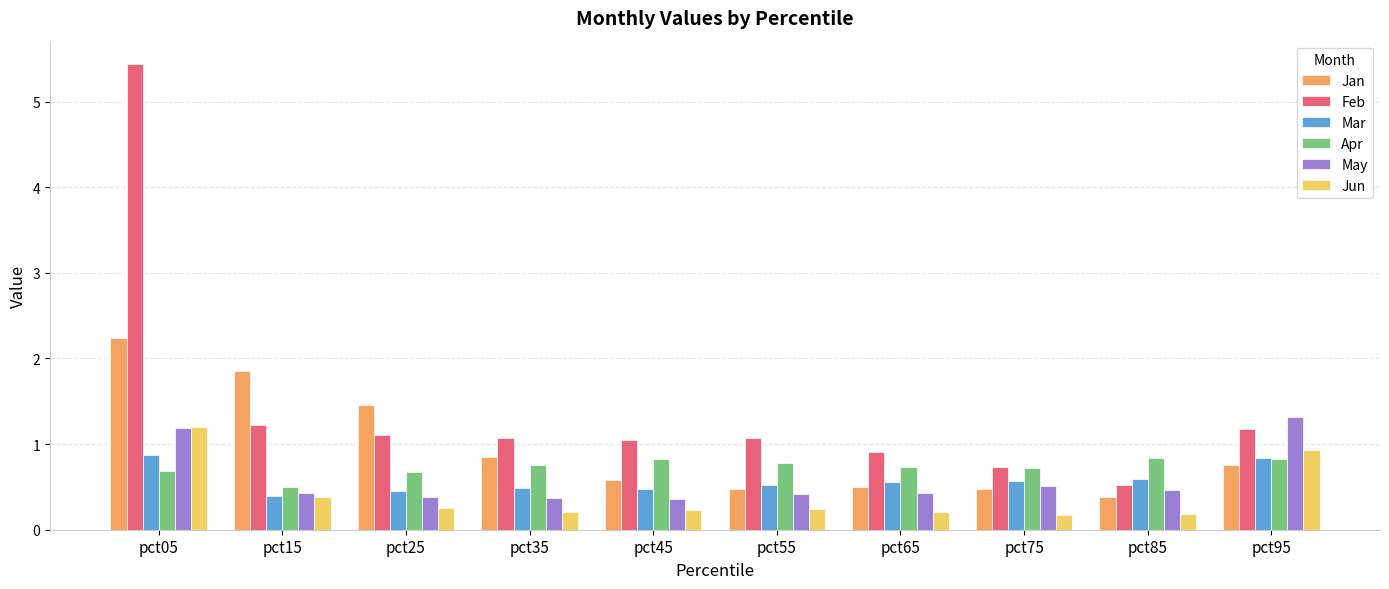

How many groups of bars are there?

10